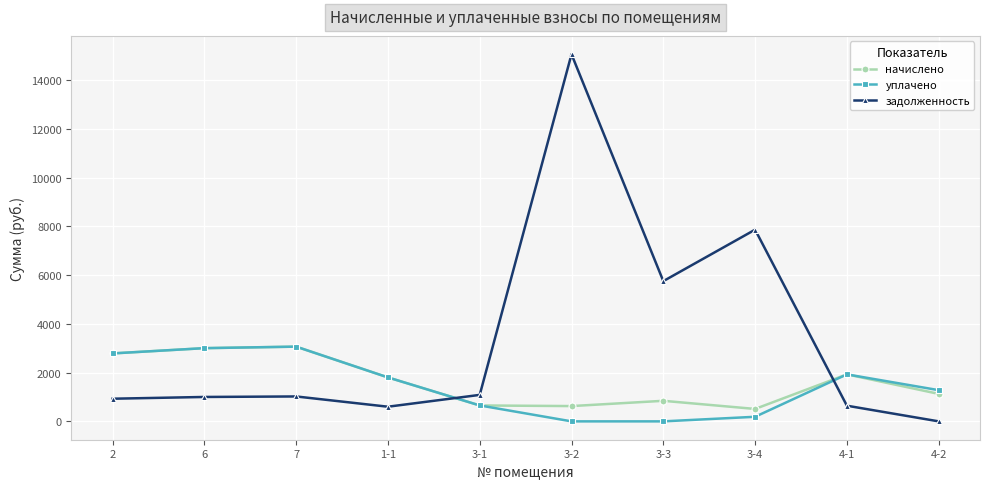

How many times do начислено and задолженность cross each other?

2